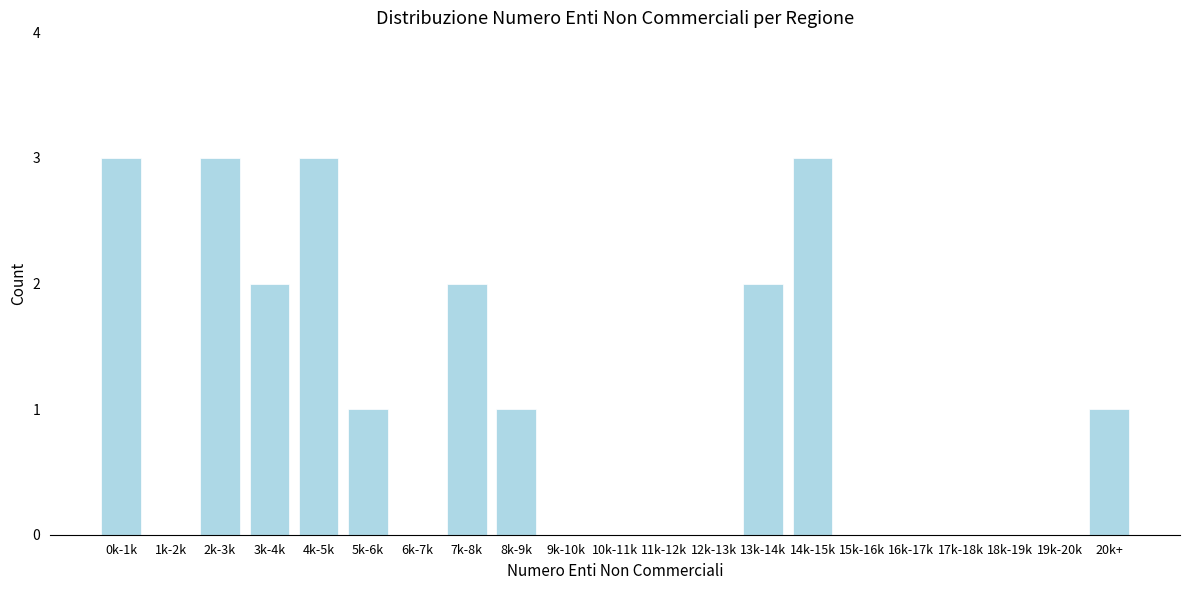

Reading right to left, extract all data points from this chart.

20k+=1	19k-20k=0	18k-19k=0	17k-18k=0	16k-17k=0	15k-16k=0	14k-15k=3	13k-14k=2	12k-13k=0	11k-12k=0	10k-11k=0	9k-10k=0	8k-9k=1	7k-8k=2	6k-7k=0	5k-6k=1	4k-5k=3	3k-4k=2	2k-3k=3	1k-2k=0	0k-1k=3